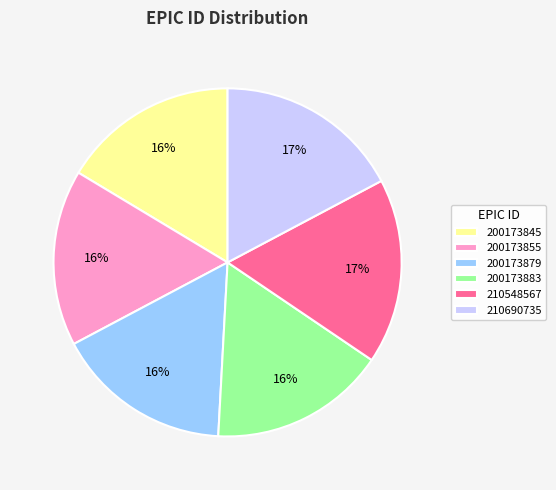

The 200173855 slice represents 5% of the pie. True or false?

False